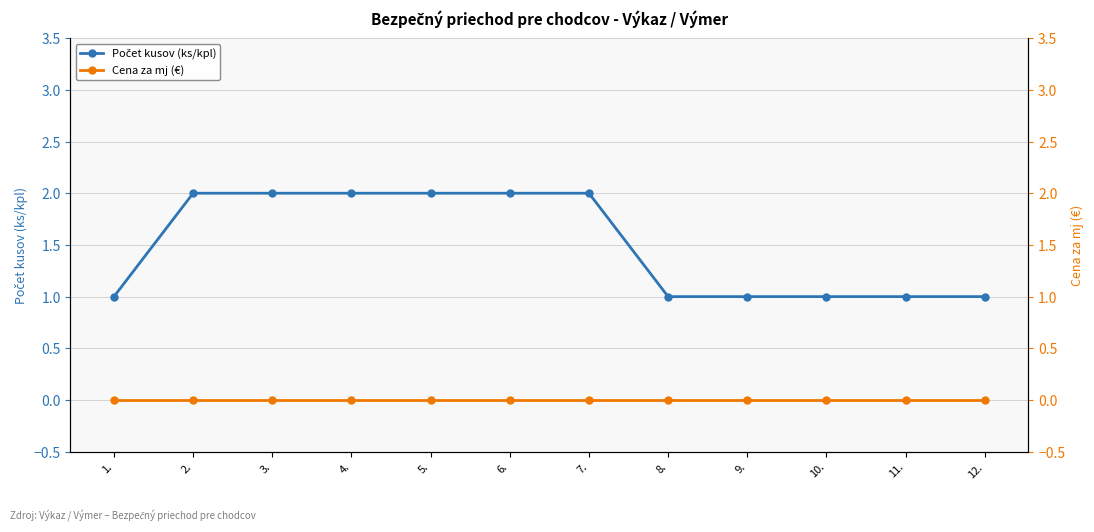

True or false: Počet kusov (ks/kpl) and Cena za mj (€) intersect in this chart.

False